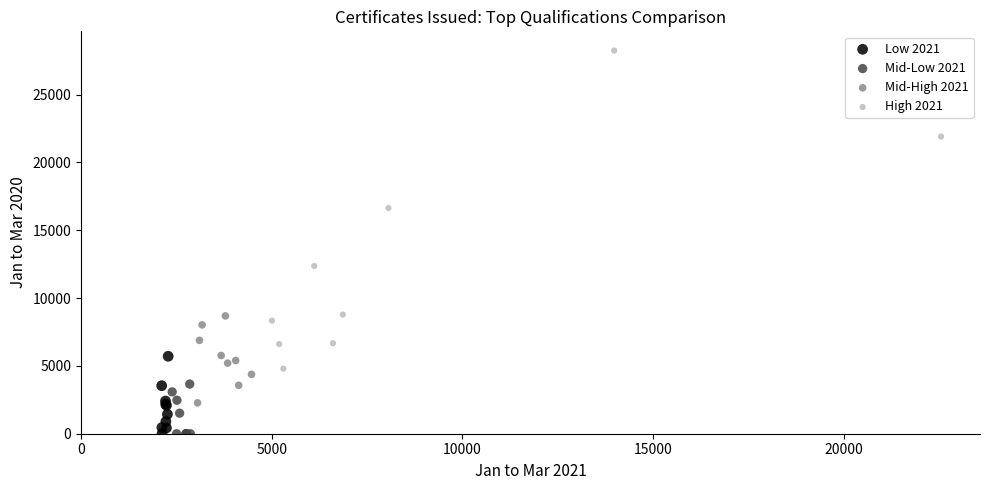

Which series reaches the maximum Y coordinate?

High 2021